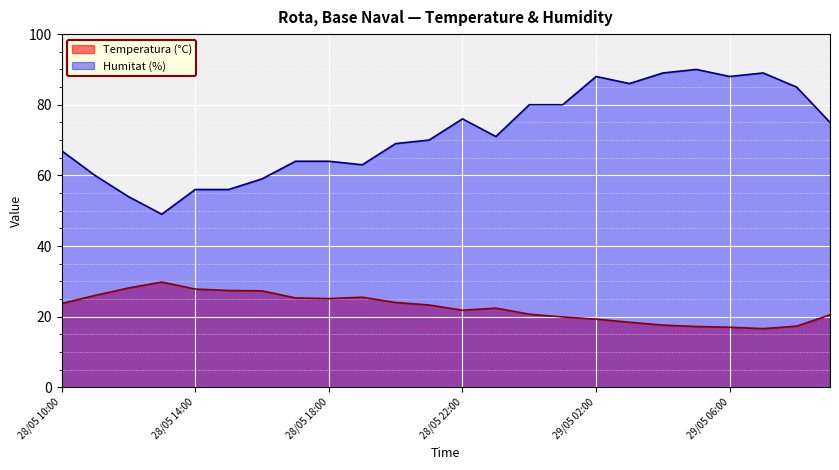

Which series has the largest total across all categories?

Humitat (%)